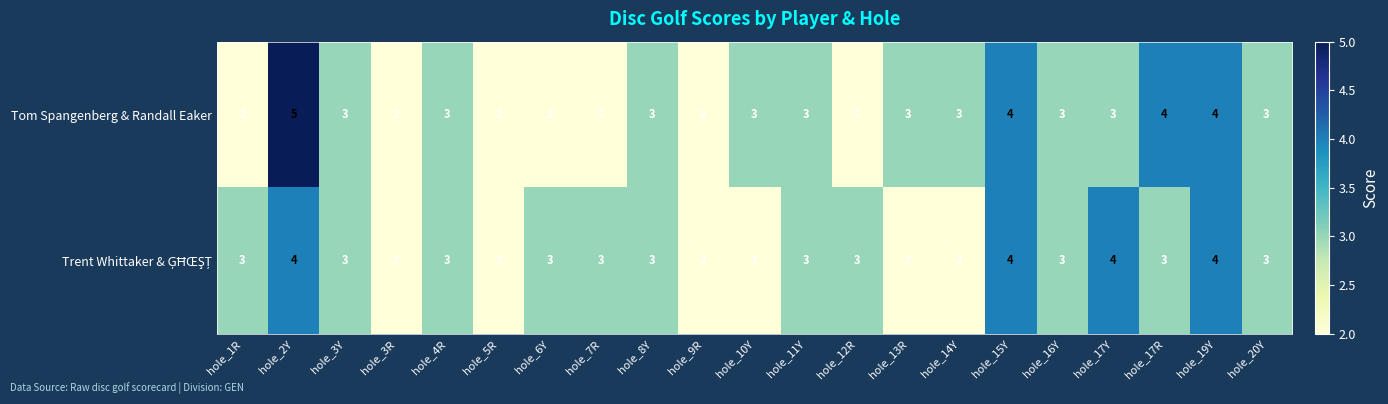

The value of Tom Spangenberg & Randall Eaker at hole_12R is 2. True or false?

True